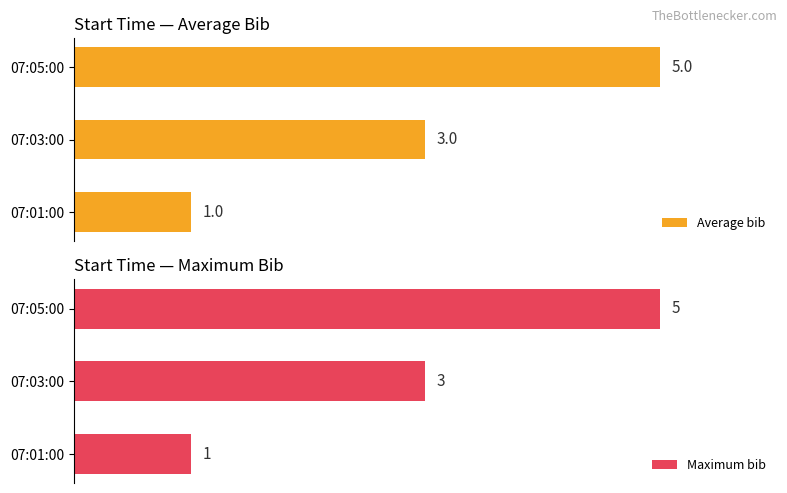

Rank the categories by Maximum bib value from lowest to highest.

07:01:00, 07:03:00, 07:05:00